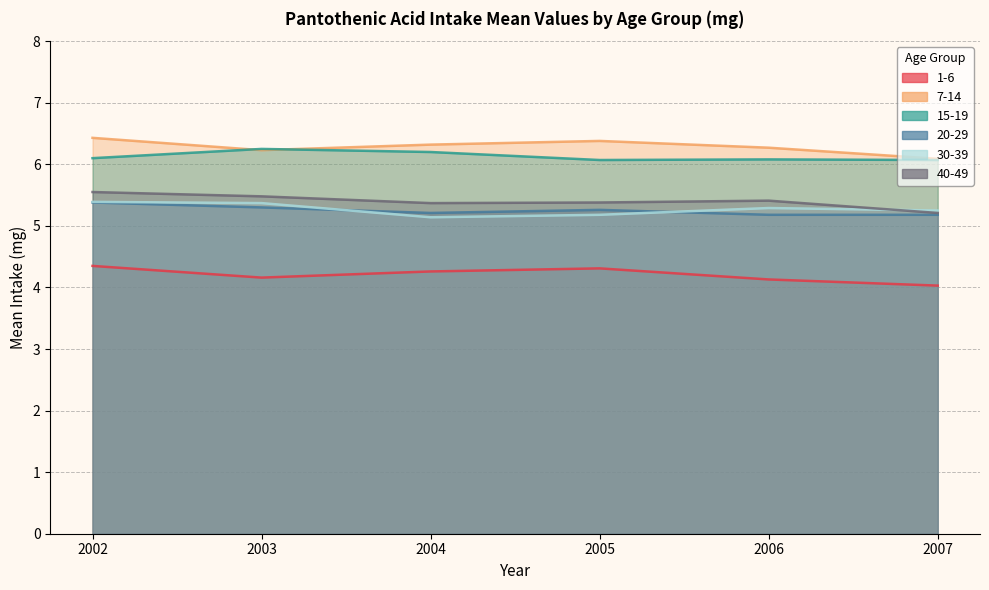

How many times do 15-19 and 7-14 cross each other?

2